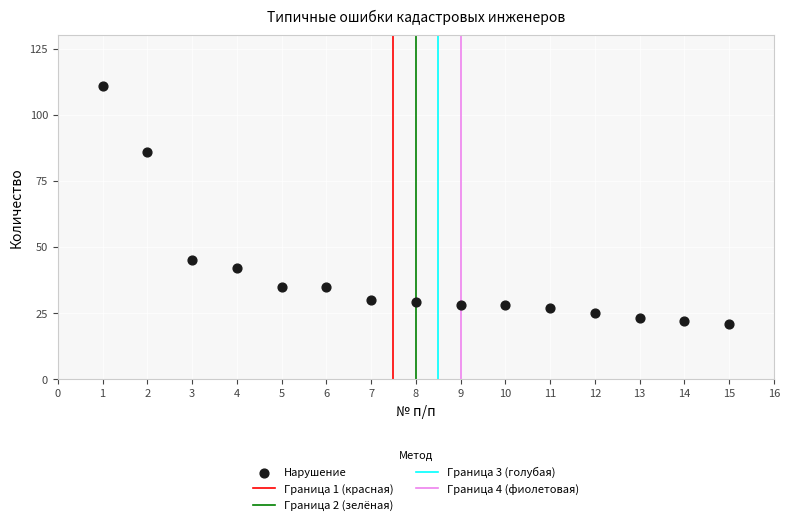

What is the range of X values (max minus min)?

14